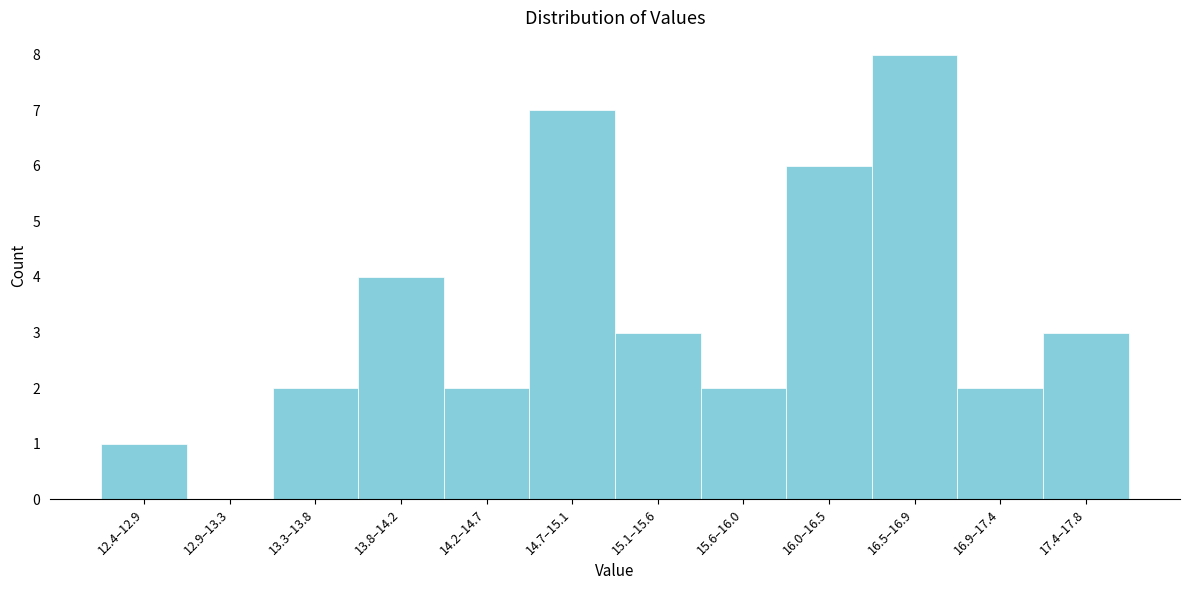

Reading left to right, what are all the values shown in this chart?

12.4–12.9=1	12.9–13.3=0	13.3–13.8=2	13.8–14.2=4	14.2–14.7=2	14.7–15.1=7	15.1–15.6=3	15.6–16.0=2	16.0–16.5=6	16.5–16.9=8	16.9–17.4=2	17.4–17.8=3